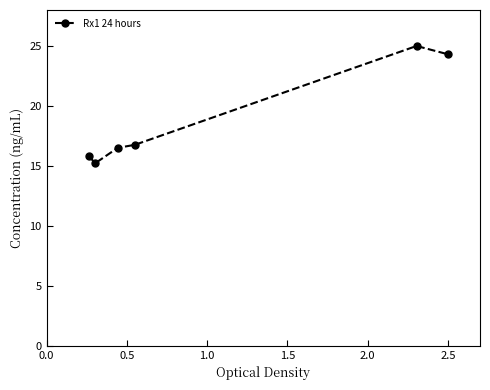

What is the value of the 3rd point from the left?

16.5